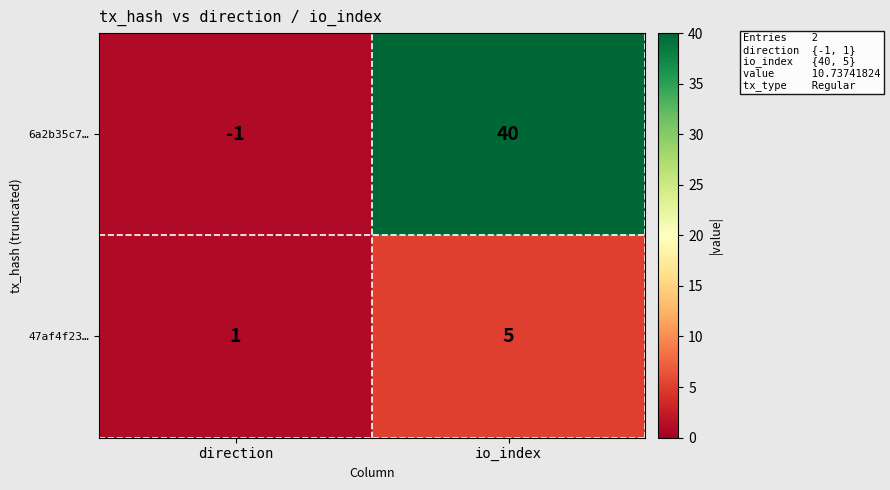

How many values in the 47af4f23… series are below 5?

1